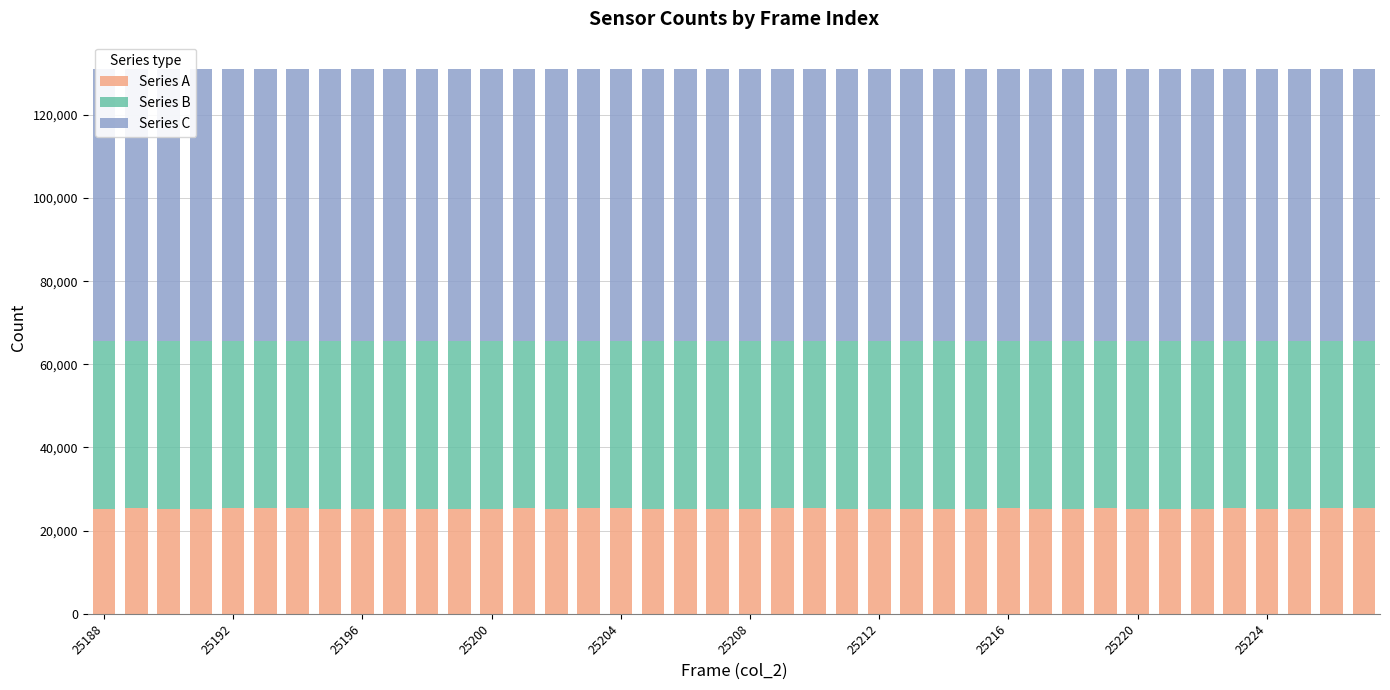

How many bars are there in total?

120